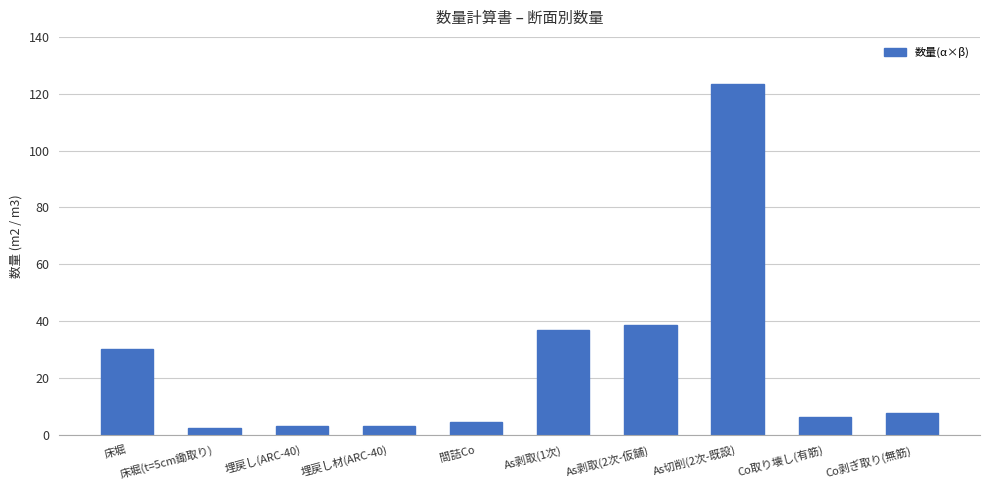

How many values exceed 7?

5